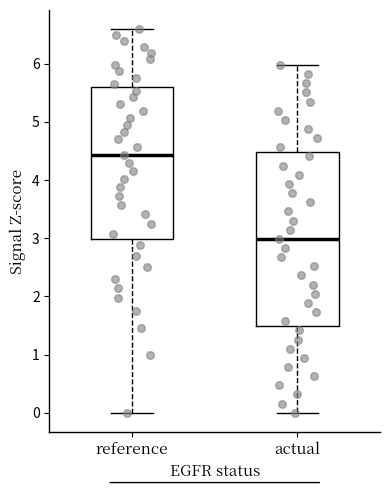

Reading left to right, read every box against the y-axis: the position of its median line, the range the box covers, and the ends of its whiskers. The values are not printed on the chart, so give them approximately, as read against the axis.

reference: median 4.4, box 3.0 to 5.6, whiskers 0.0 to 6.6
actual: median 3.0, box 1.5 to 4.5, whiskers 0.0 to 6.0